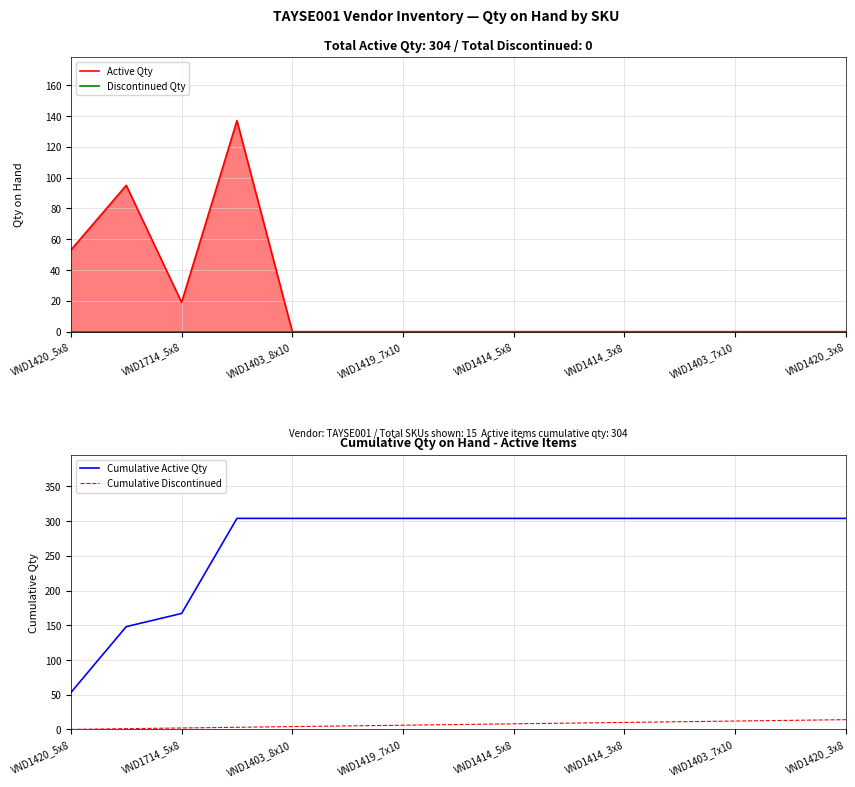

Reading left to right, extract all data points from this chart.

Active Qty: 53	95	19	137	0	0	0	0	0	0	0	0	0	0	0
Discontinued Qty: 0	0	0	0	0	0	0	0	0	0	0	0	0	0	0
Cumulative Active Qty: 53	148	167	304	304	304	304	304	304	304	304	304	304	304	304
Cumulative Discontinued: 0	1	2	3	4	5	6	7	8	9	10	11	12	13	14